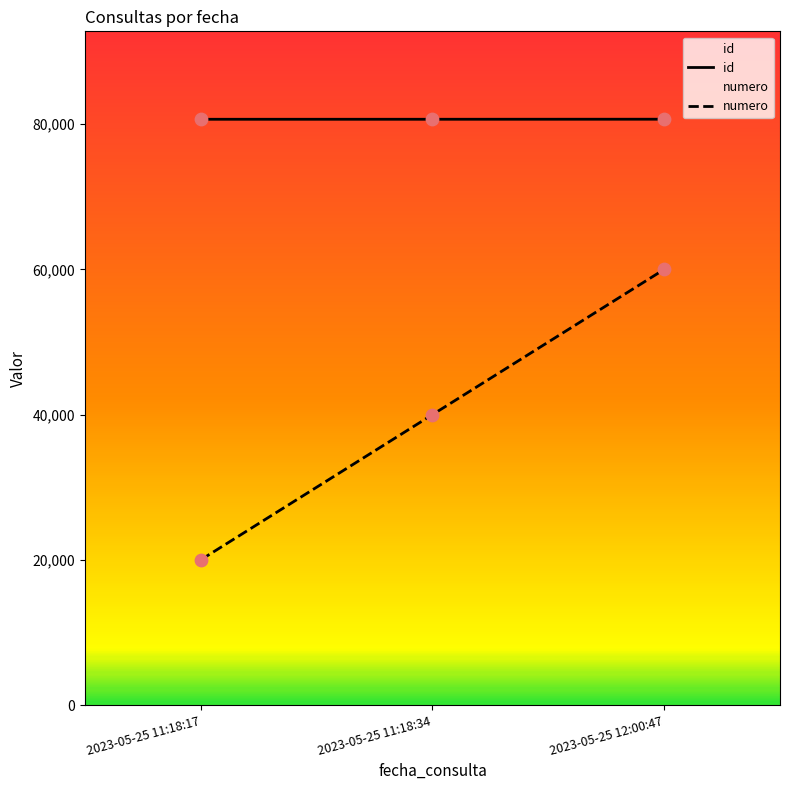

Is the value of id at 2023-05-25 11:18:17 greater than the value of numero at 2023-05-25 12:00:47?

Yes